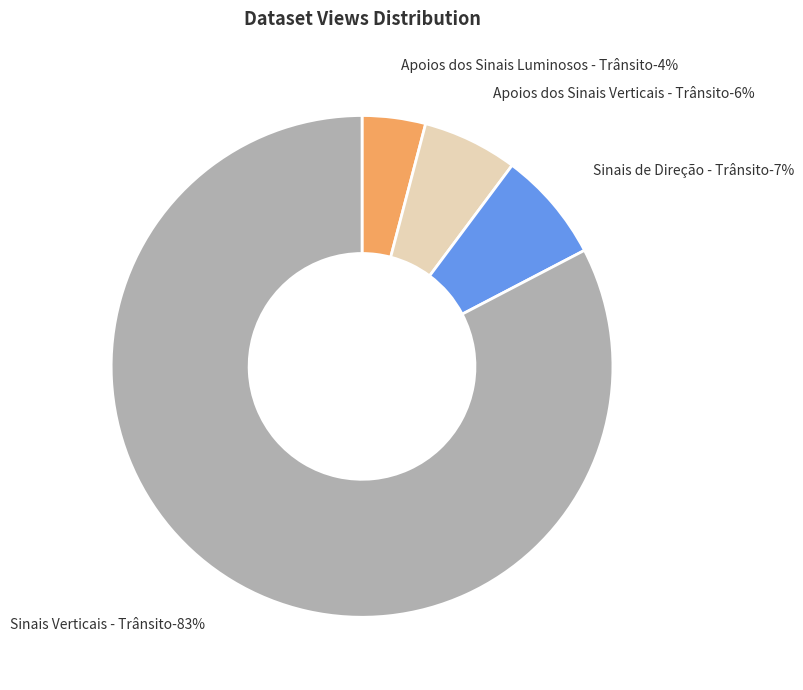

What percentage is NOT represented by Apoios dos Sinais Verticais - Trânsito?

93.9%